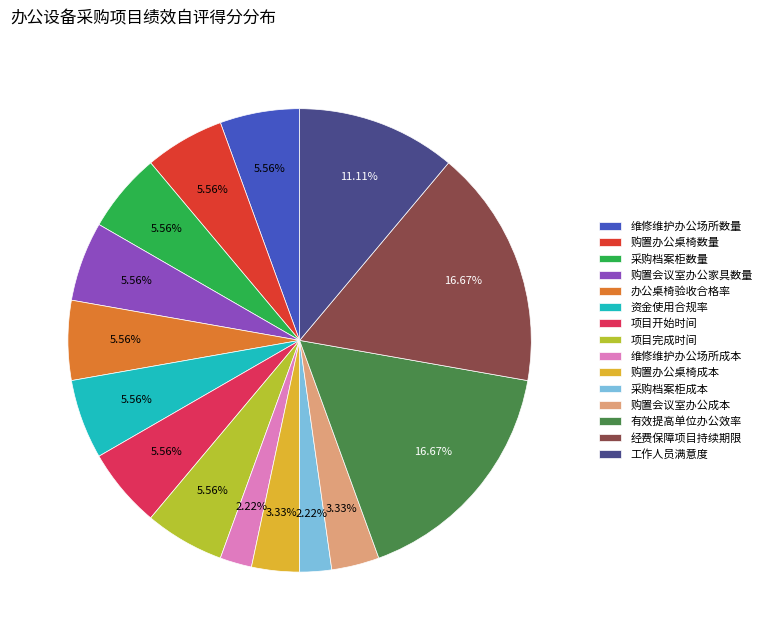

Is there any slice that represents more than half of the pie?

No